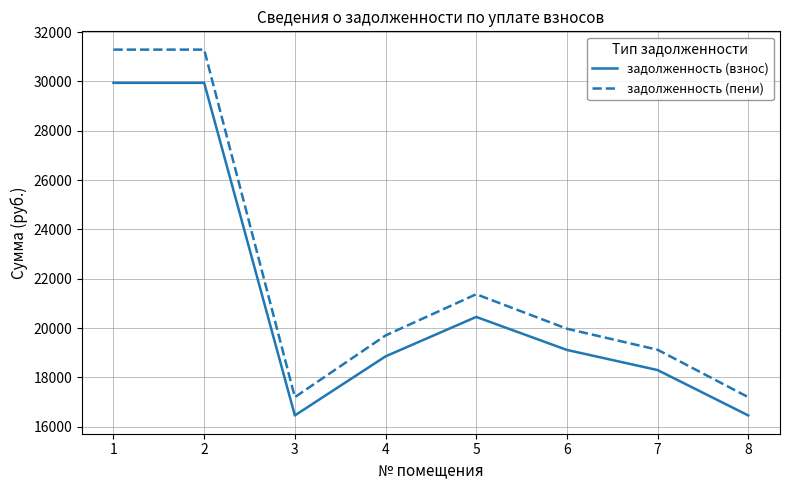

Is it true that задолженность (пени) equals 31291.4 at 2?

True